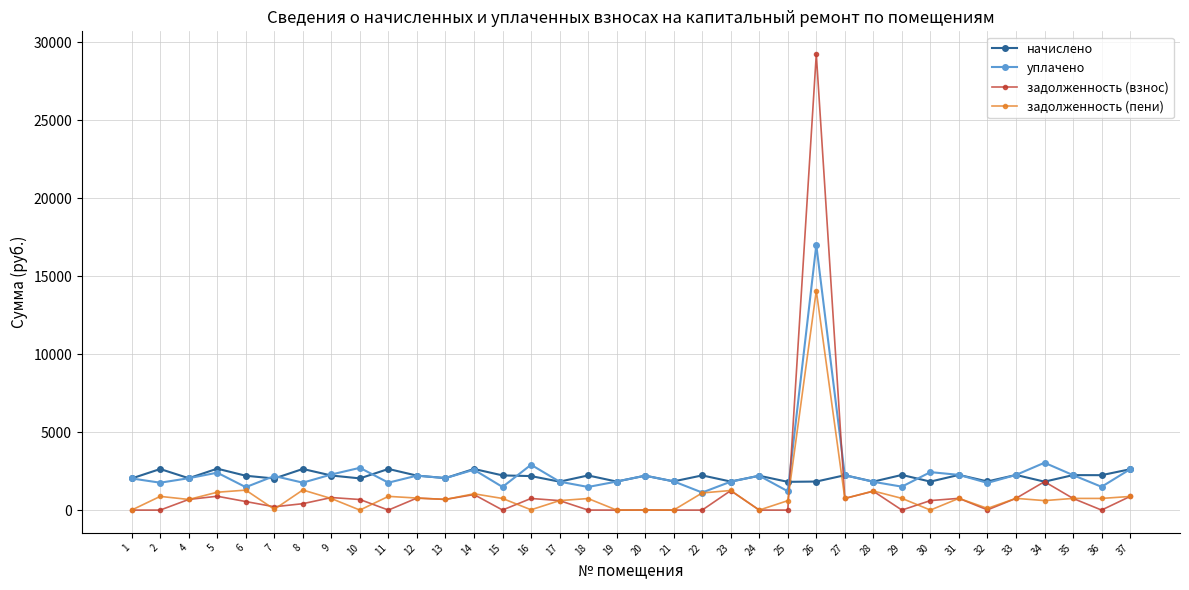

True or false: начислено and задолженность (пени) cross at least once.

True